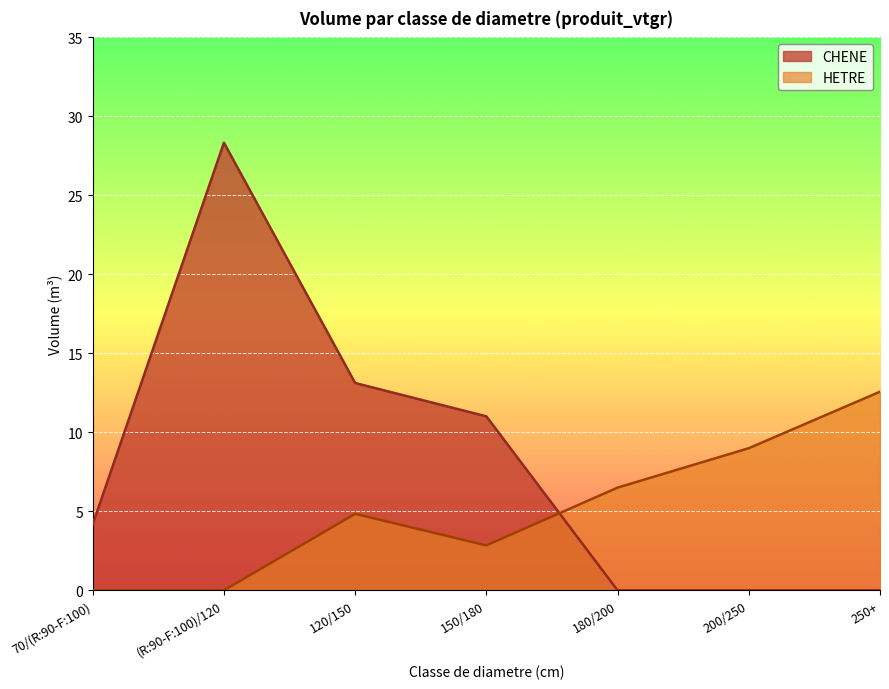

How many values are below 4?

3